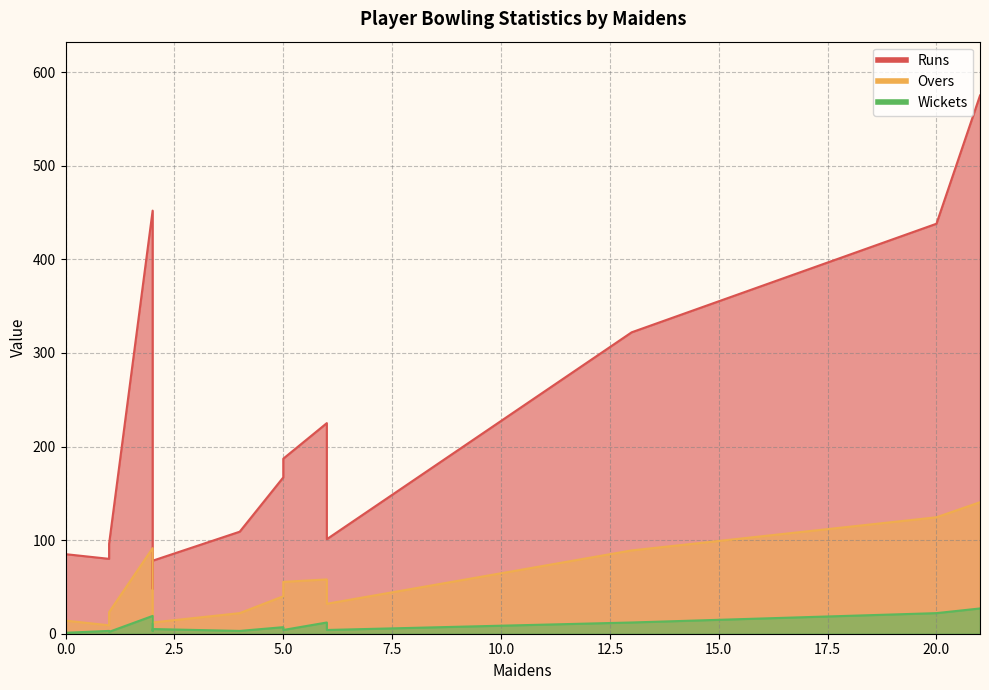

Reading left to right, what are all the values shown in this chart?

Runs: Hiten Patel=575.0	Robert March=438.0	Jatin Patel=452.0	Sanjay Patel=225.0	Alex Moore=322.0	Tim Taylor=167.0	Matt McDonough=78.0	Mofizur Amdad=101.0	Tom Mules=162.0	Peter Kay=187.0	Dhruve Patel=80.0	Peter Rhodes=48.0	Sam Armitage=109.0	Zachary Jennings=96.0	James Newby=85.0
Overs: Hiten Patel=140.5	Robert March=124.4	Jatin Patel=91.4	Sanjay Patel=58.0	Alex Moore=89.0	Tim Taylor=40.0	Matt McDonough=12.0	Mofizur Amdad=32.0	Tom Mules=42.1	Peter Kay=55.4	Dhruve Patel=9.0	Peter Rhodes=14.0	Sam Armitage=22.0	Zachary Jennings=23.0	James Newby=14.0
Wickets: Hiten Patel=27.0	Robert March=22.0	Jatin Patel=19.0	Sanjay Patel=12.0	Alex Moore=12.0	Tim Taylor=7.0	Matt McDonough=5.0	Mofizur Amdad=4.0	Tom Mules=4.0	Peter Kay=4.0	Dhruve Patel=3.0	Peter Rhodes=3.0	Sam Armitage=3.0	Zachary Jennings=2.0	James Newby=1.0